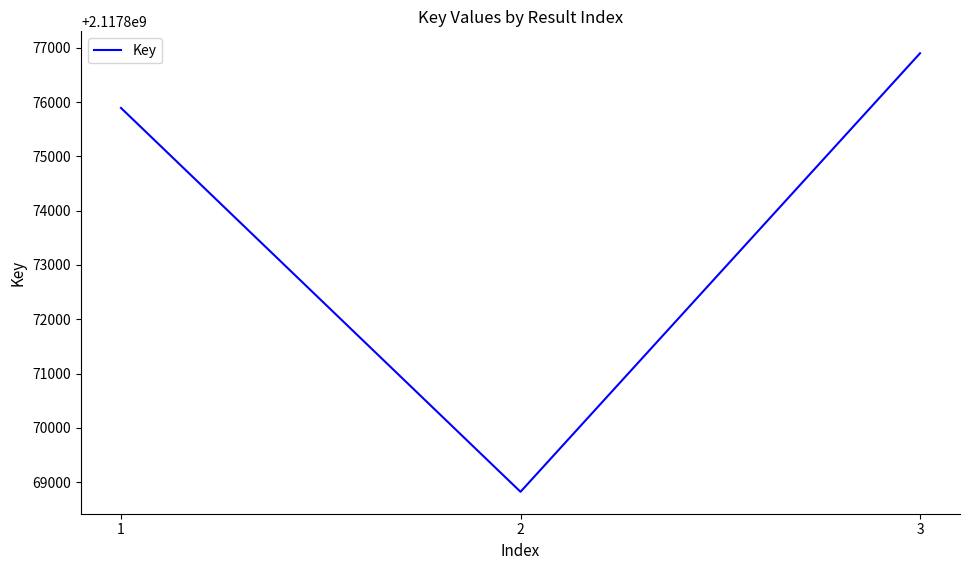

Rank the categories by value from highest to lowest.

3, 1, 2